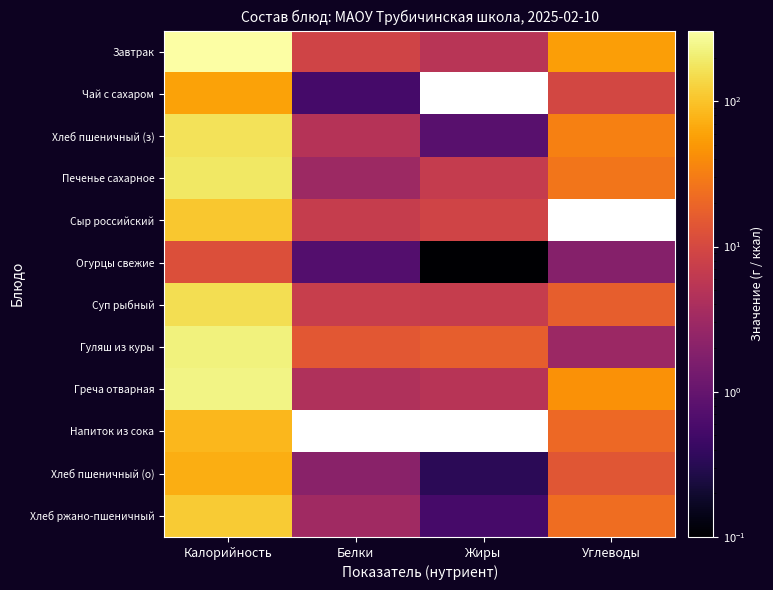

How many distinct data groups are displayed?

12